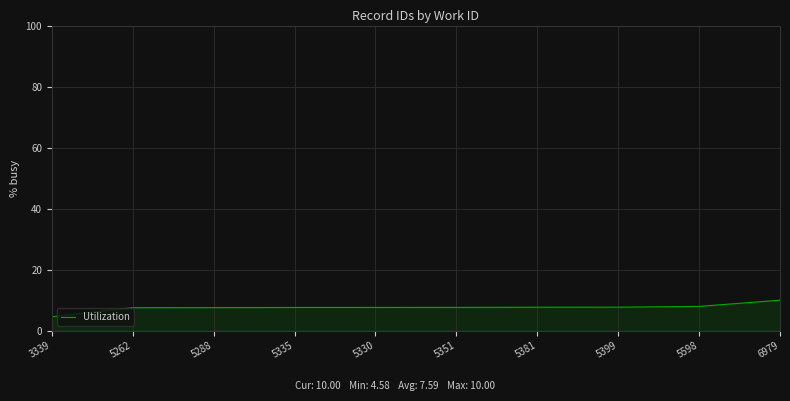

The value at 5262 is 11.8. True or false?

False